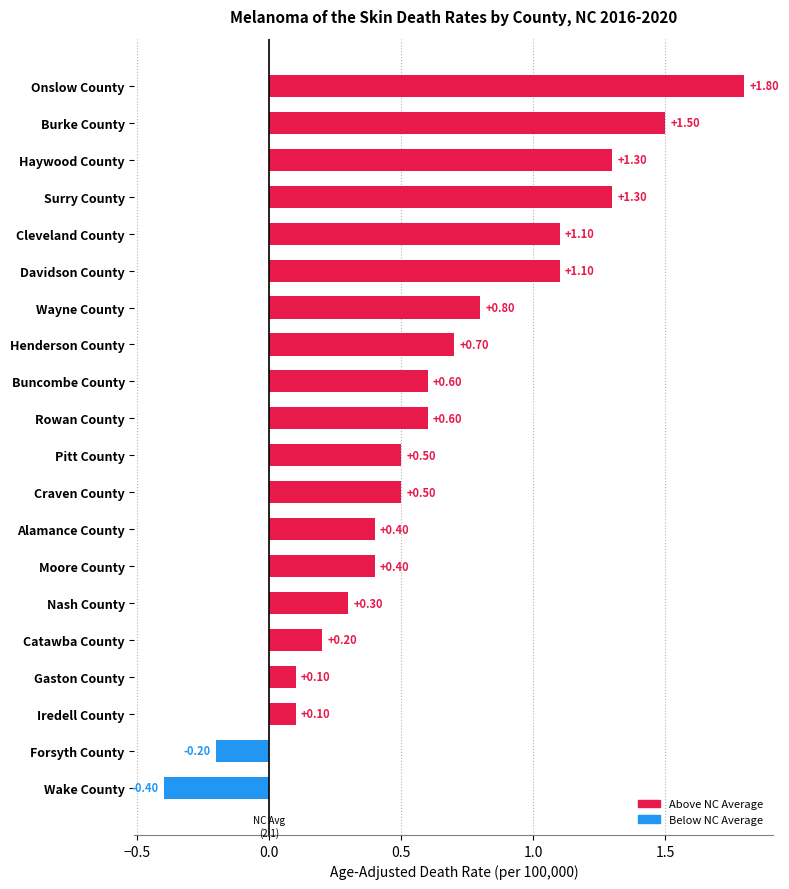

What is the minimum value shown in the chart?

-0.4